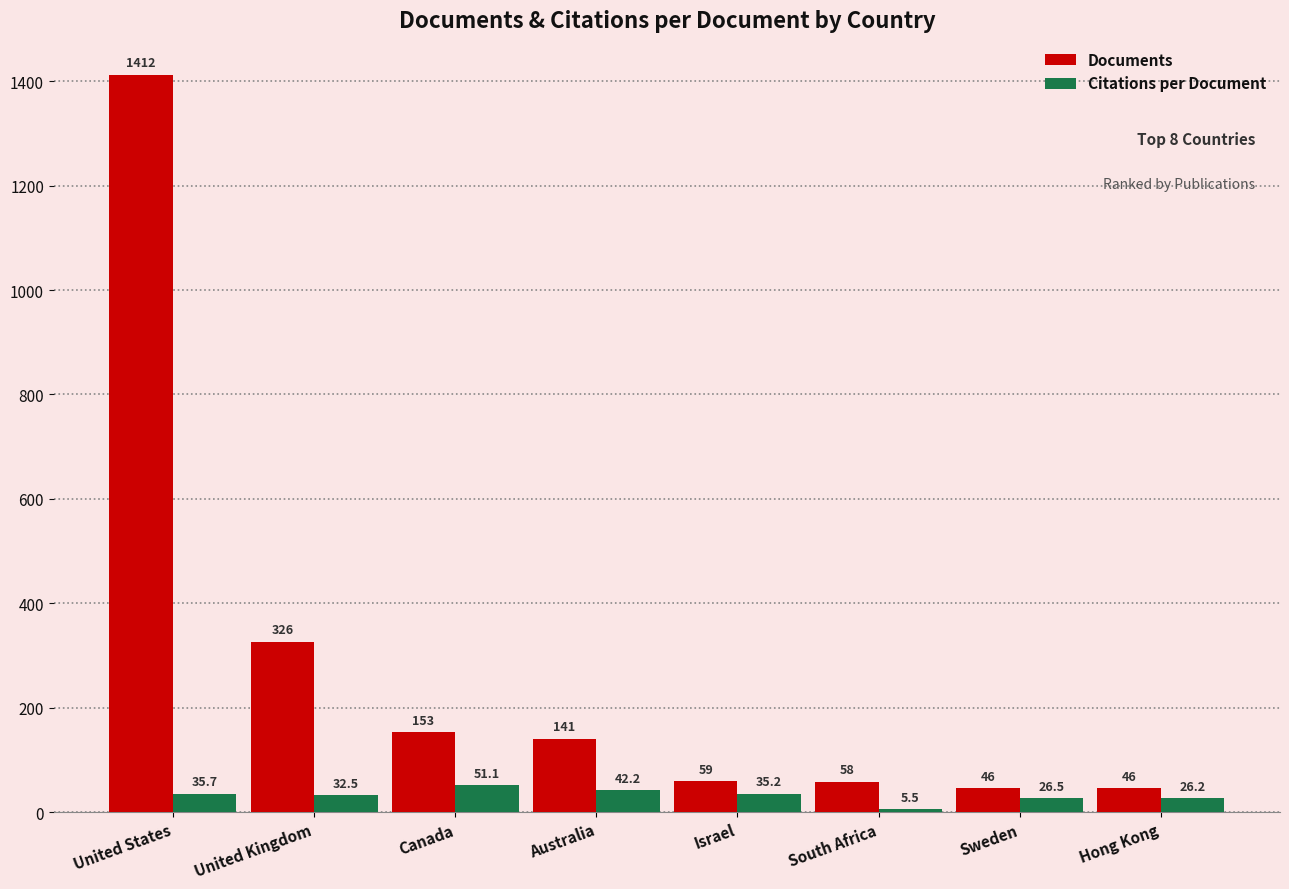

Are the bars horizontal?

No